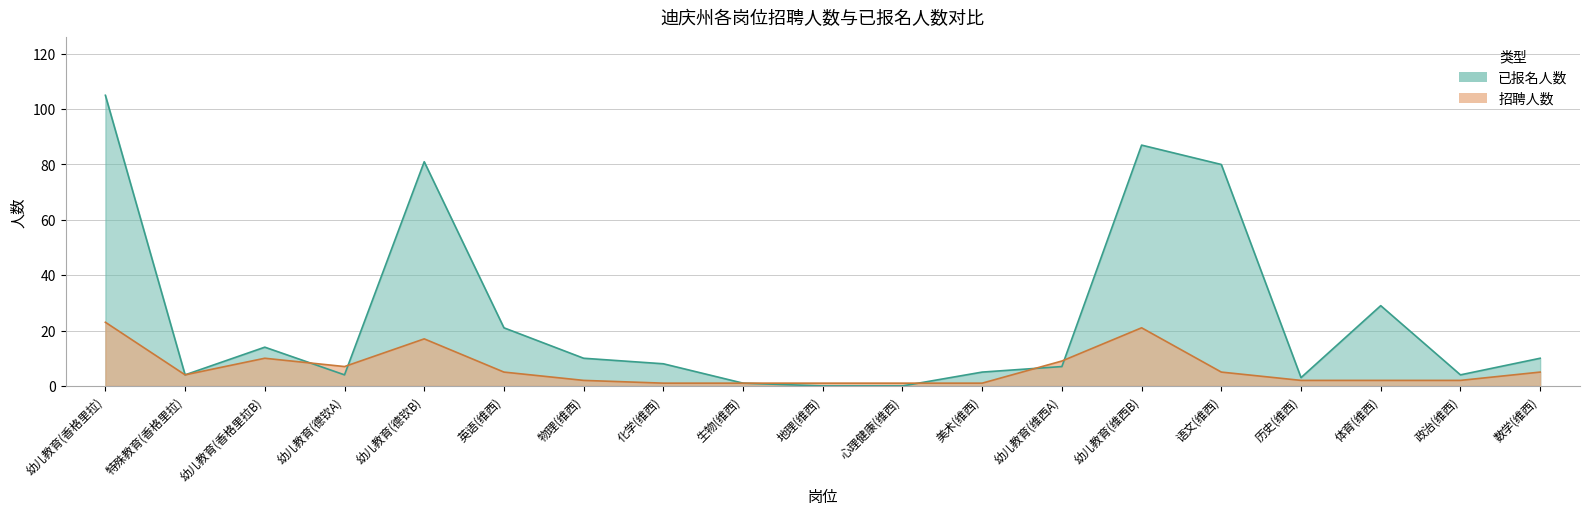

How many times do 招聘人数 and 已报名人数 cross each other?

5